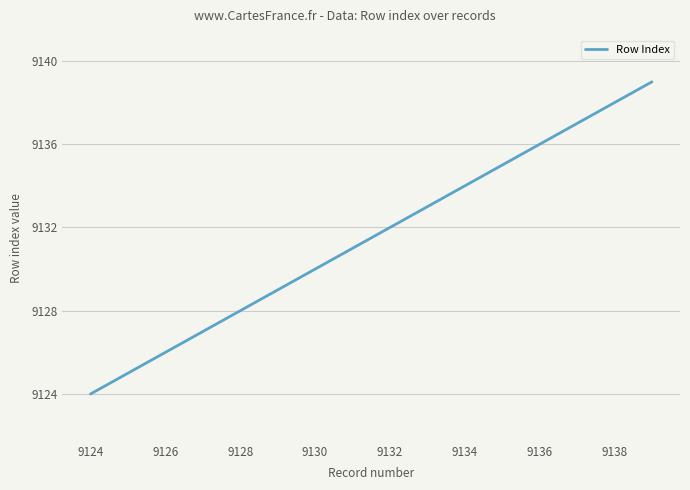

What is the minimum value shown in the chart?

9124